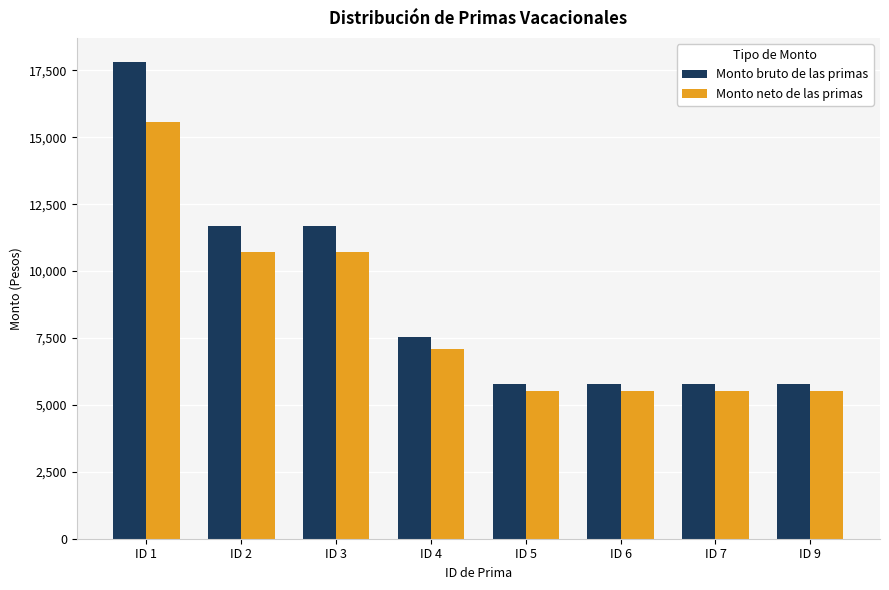

Rank the series by their maximum value, from highest to lowest.

Monto bruto de las primas, Monto neto de las primas